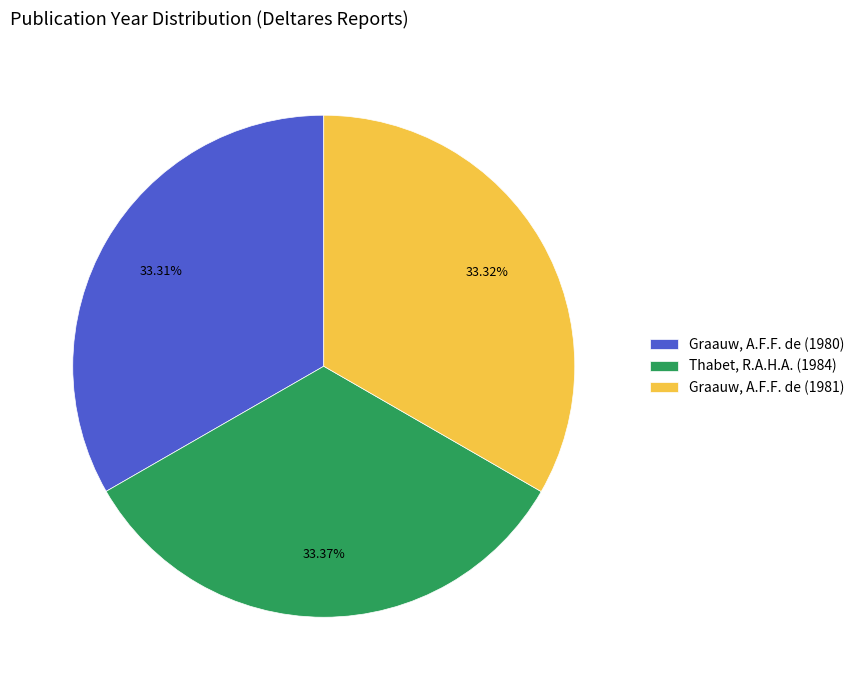

Approximately how many times larger is the value at Graauw, A.F.F. de (1980) compared to Thabet, R.A.H.A. (1984)?

1.0